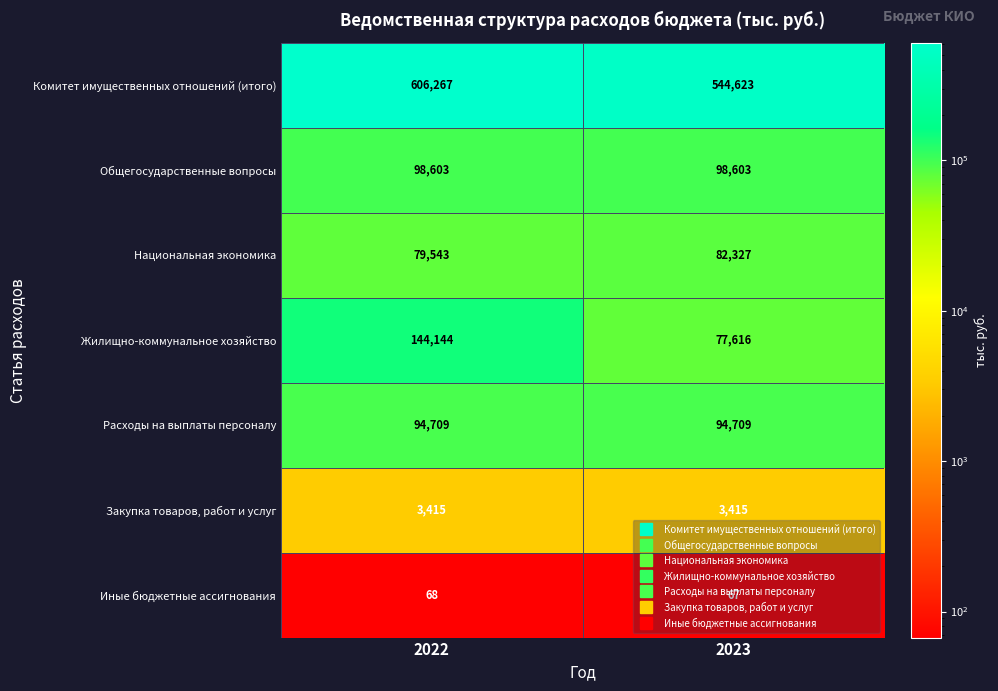

Is it true that Расходы на выплаты персоналу equals 94709 at 2022?

True